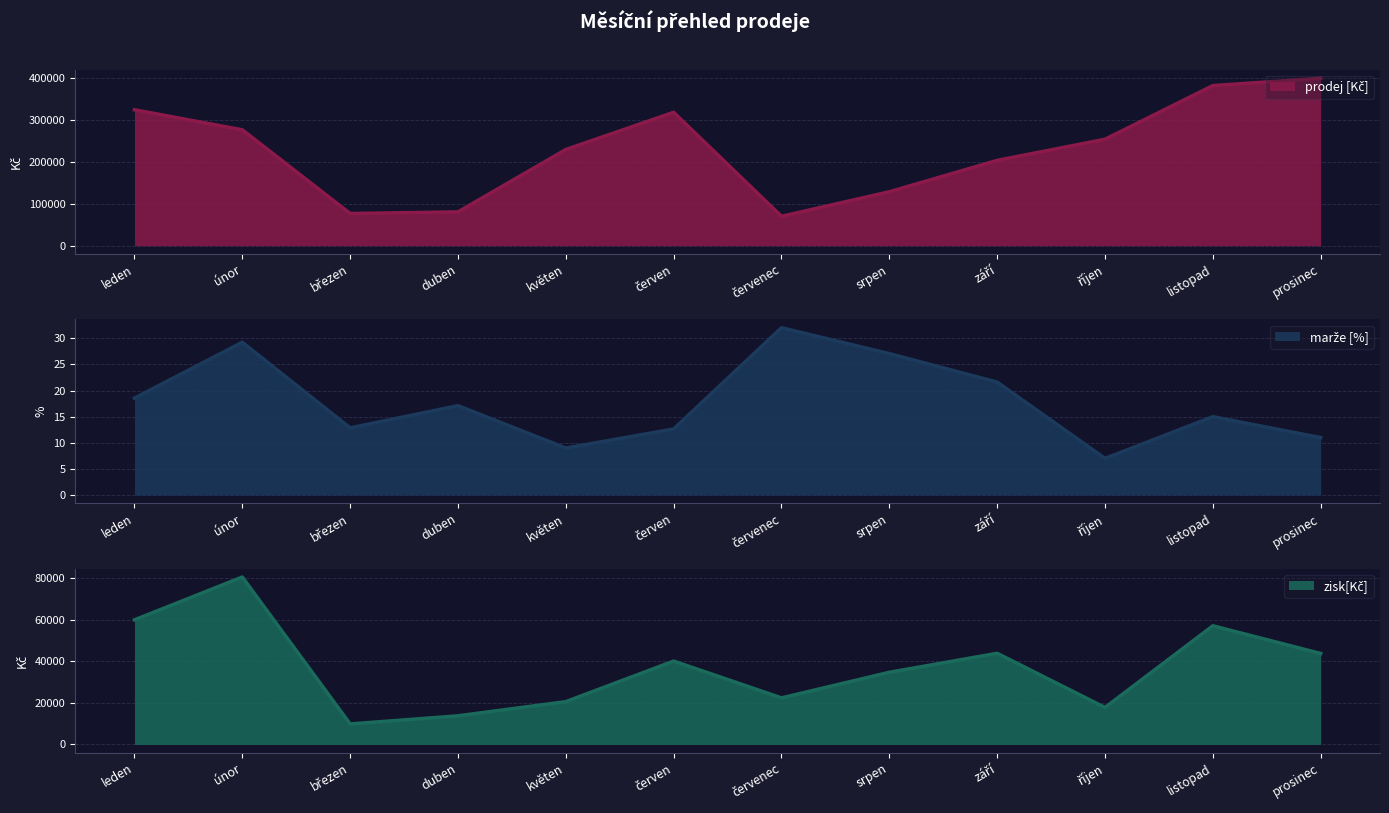

What is the lowest value of the zisk[Kč] series?

9854.6